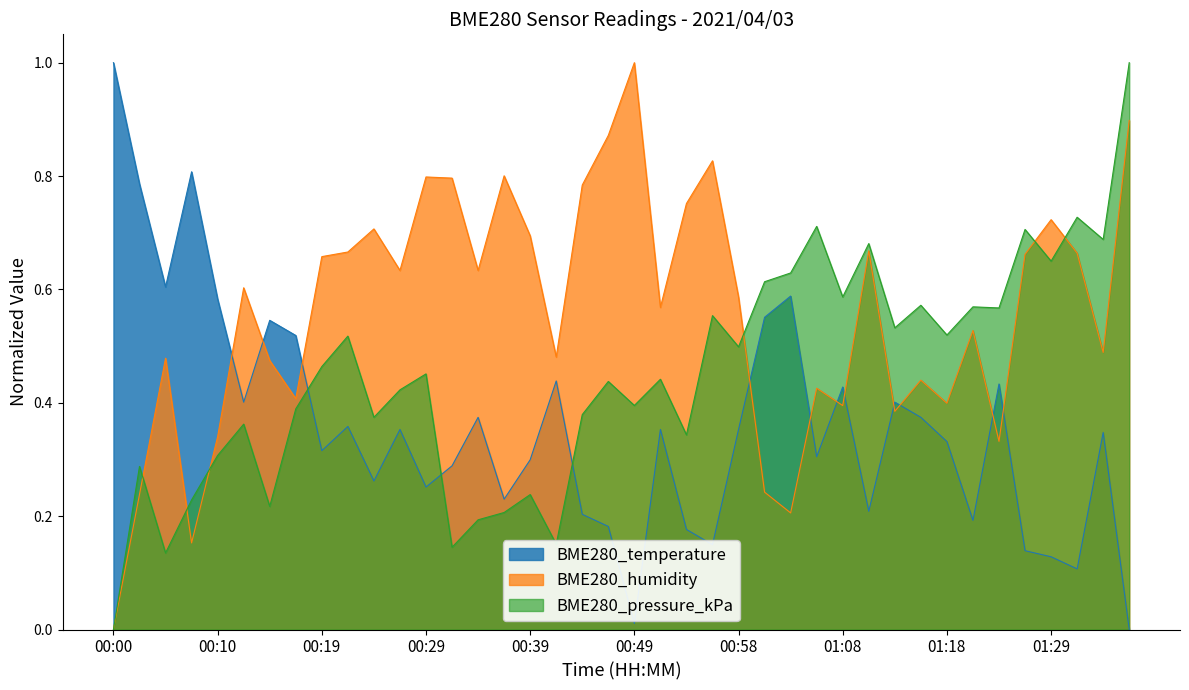

What is the label of the 37th point from the right?

00:07